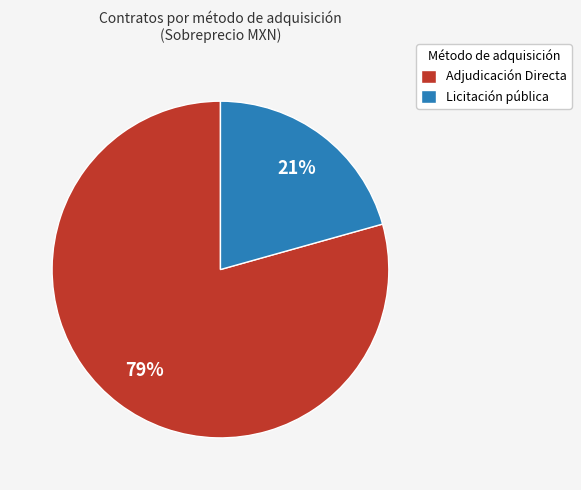

To the nearest percent, what is the average slice percentage?

50%